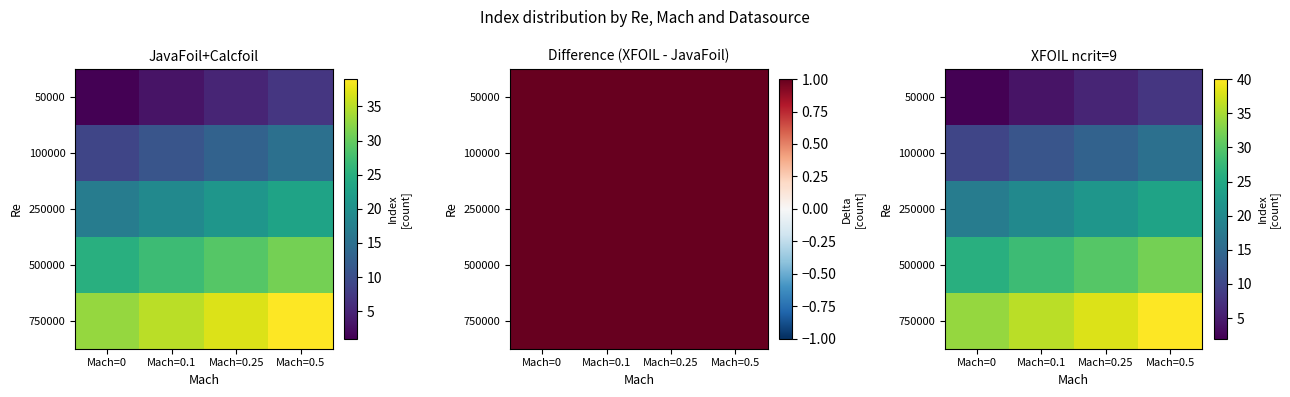

Rank the series by their maximum value, from lowest to highest.

50000, 100000, 250000, 500000, 750000